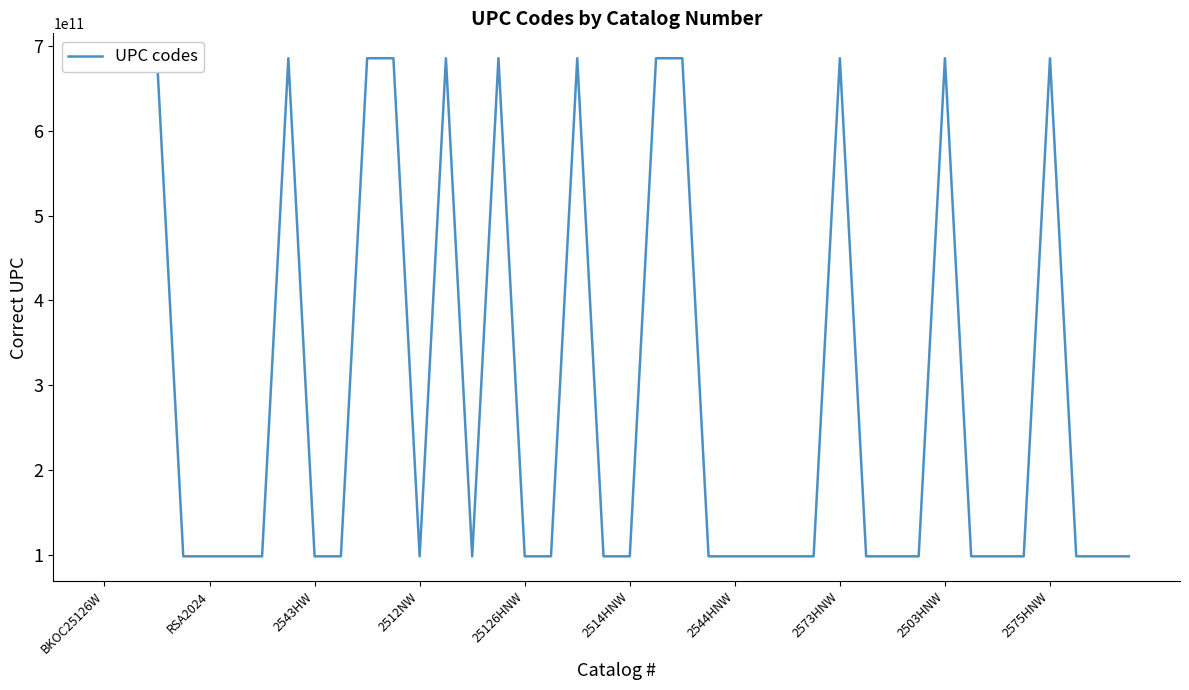

What is the difference between the maximum and minimum values?

587040460395